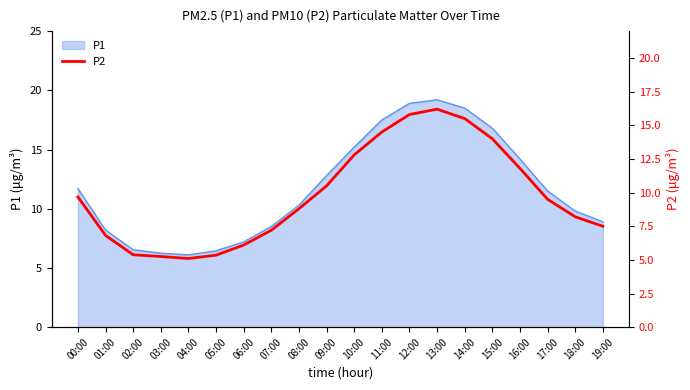

List the labels in order of value, largest first.

13:00, 12:00, 14:00, 11:00, 15:00, 10:00, 16:00, 09:00, 00:00, 17:00, 08:00, 18:00, 19:00, 07:00, 01:00, 06:00, 02:00, 05:00, 03:00, 04:00